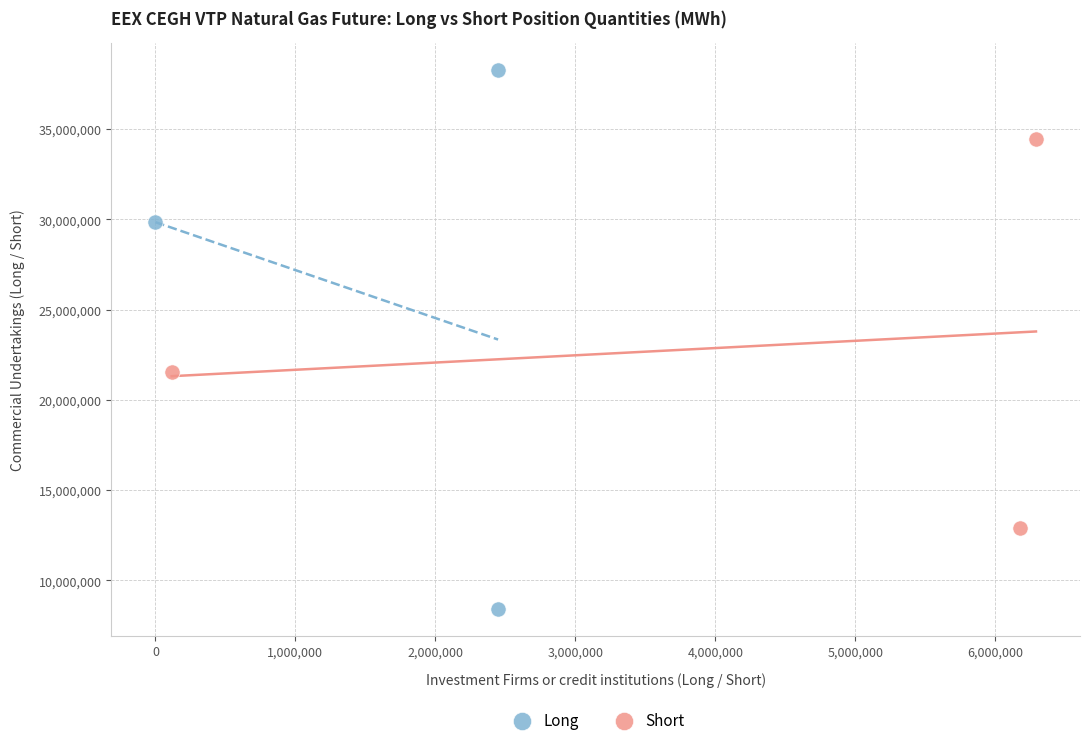

Which series reaches the minimum Y coordinate?

Long